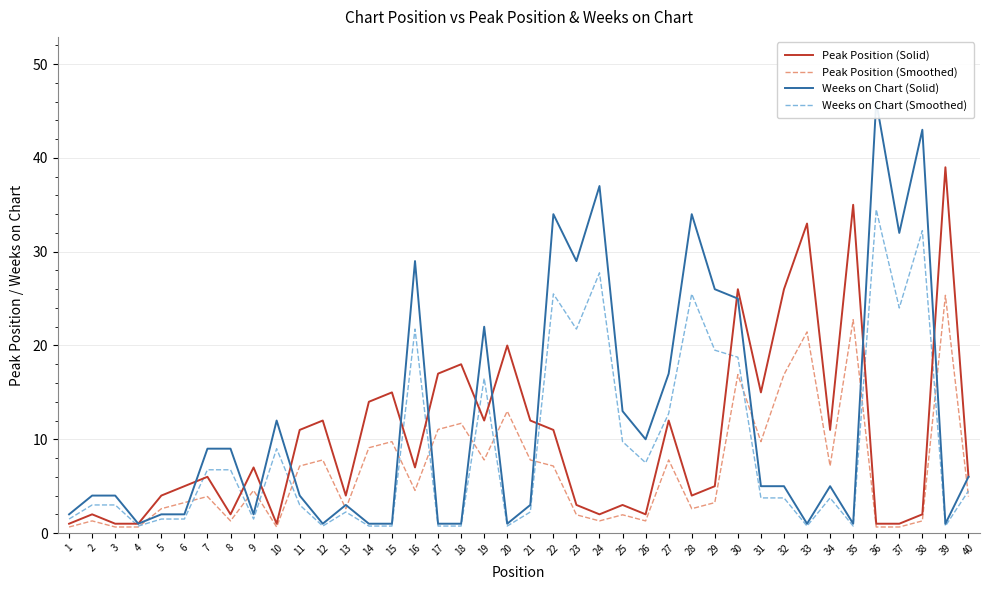

Which has a higher value, 27 or 29?

27